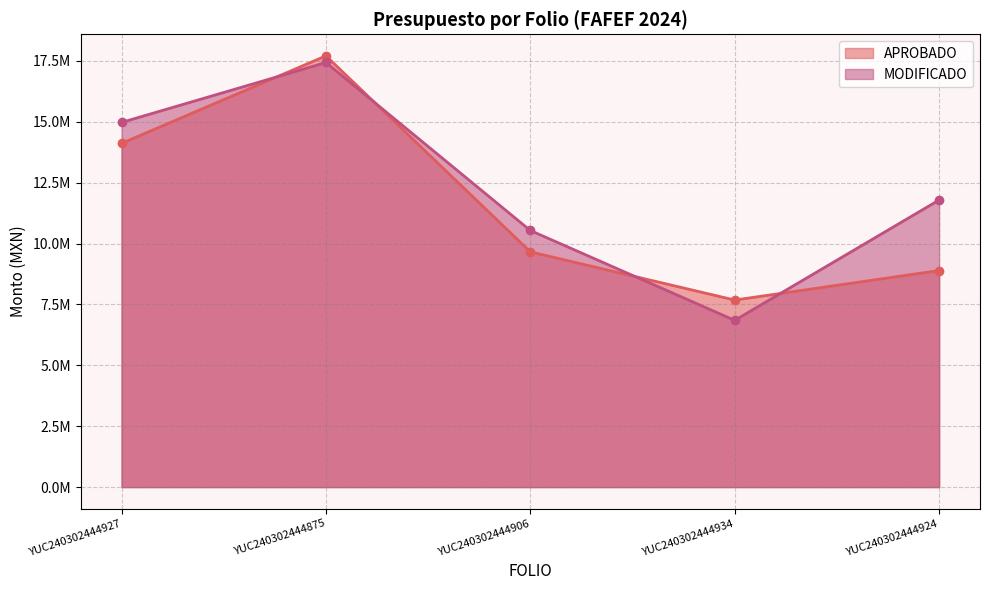

What is the label of the 1st point from the right?

YUC240302444924